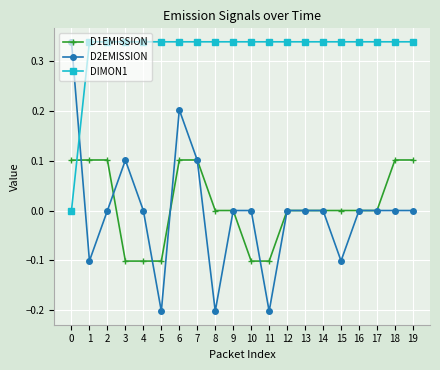

Which series ends up on top after the final intersection of D2EMISSION and DIMON1?

DIMON1